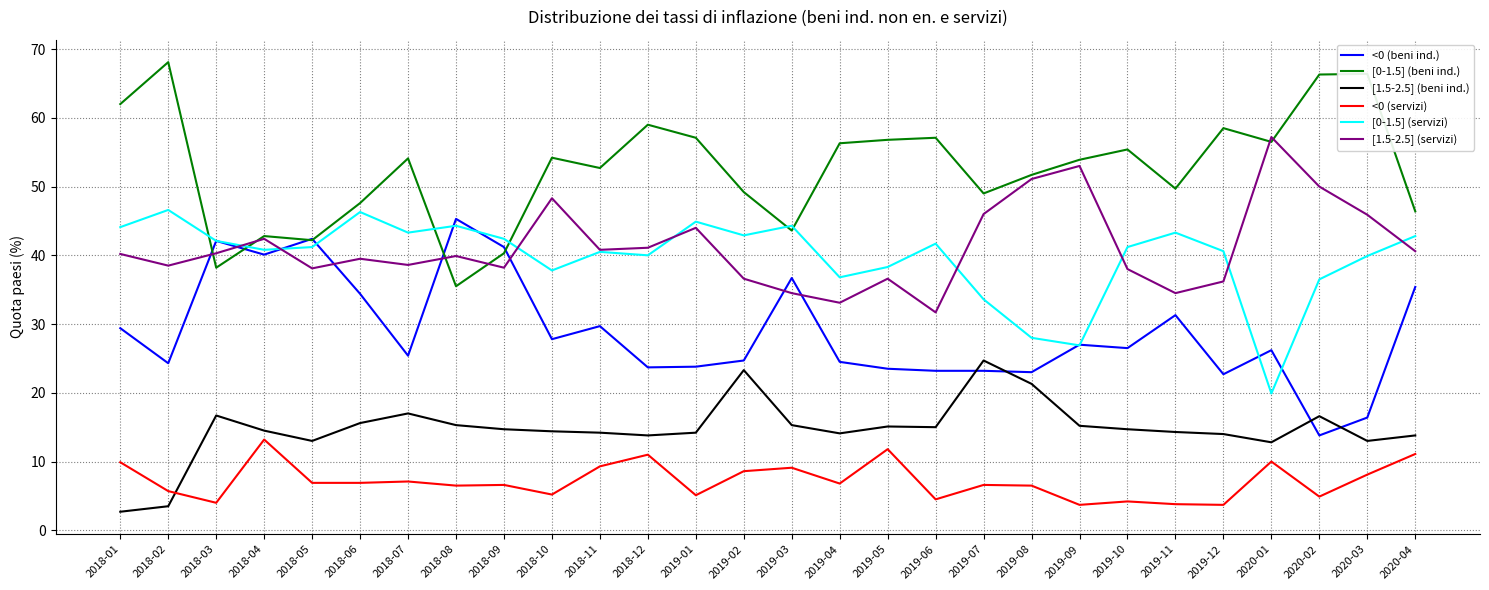

Count the number of categories in the chart.

28